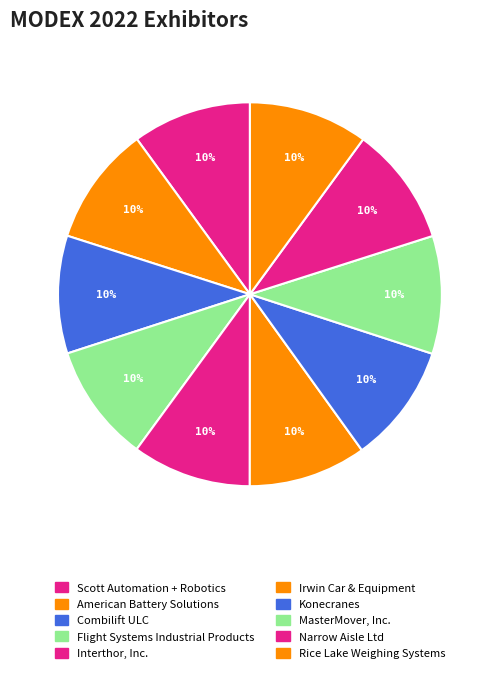

What is the ratio of the value at Irwin Car & Equipment to the value at Scott Automation + Robotics?

1.0